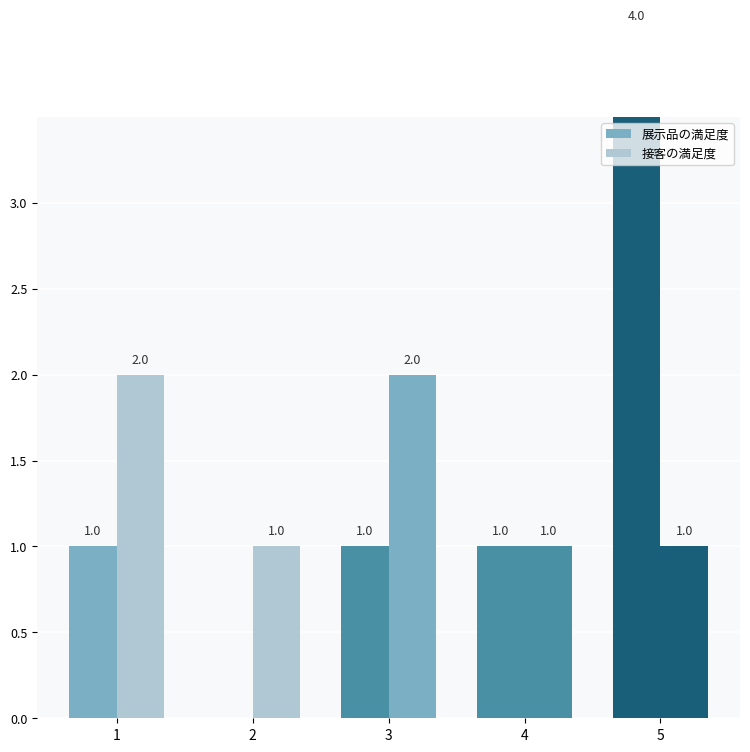

Which has a higher value, 3 or 5?

5